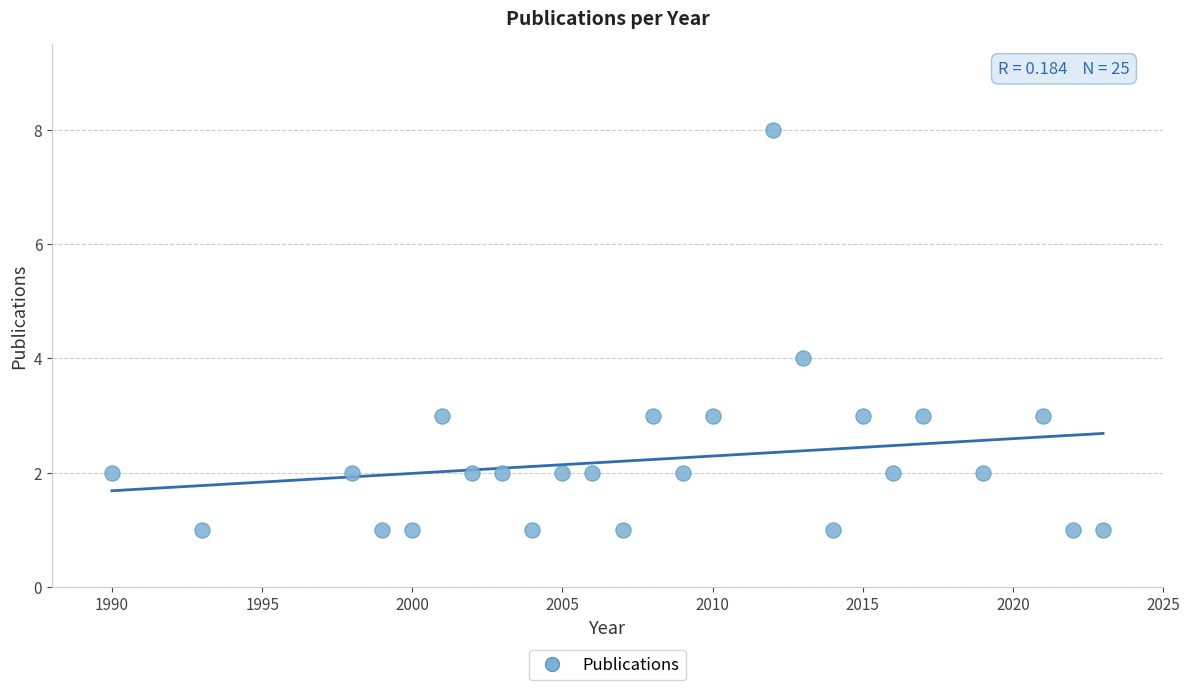

What is the range of Y values (max minus min)?

7